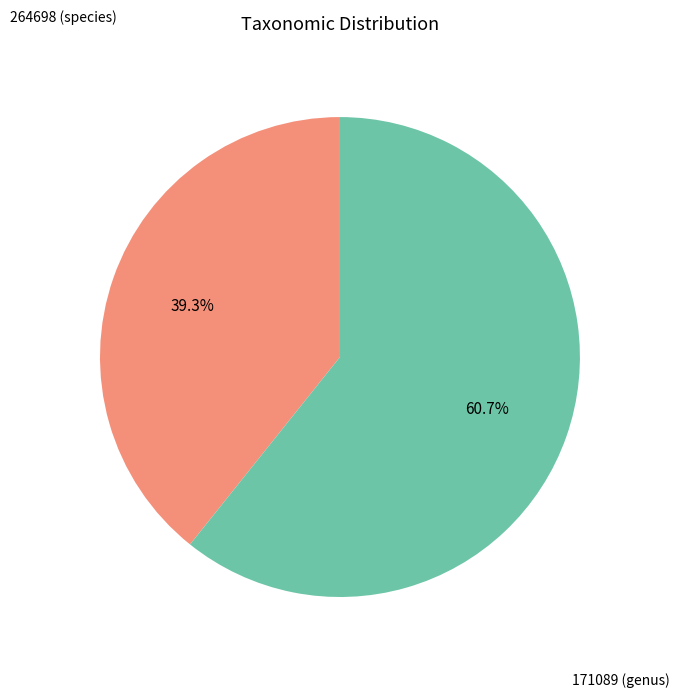

Is there a majority slice in this chart?

Yes